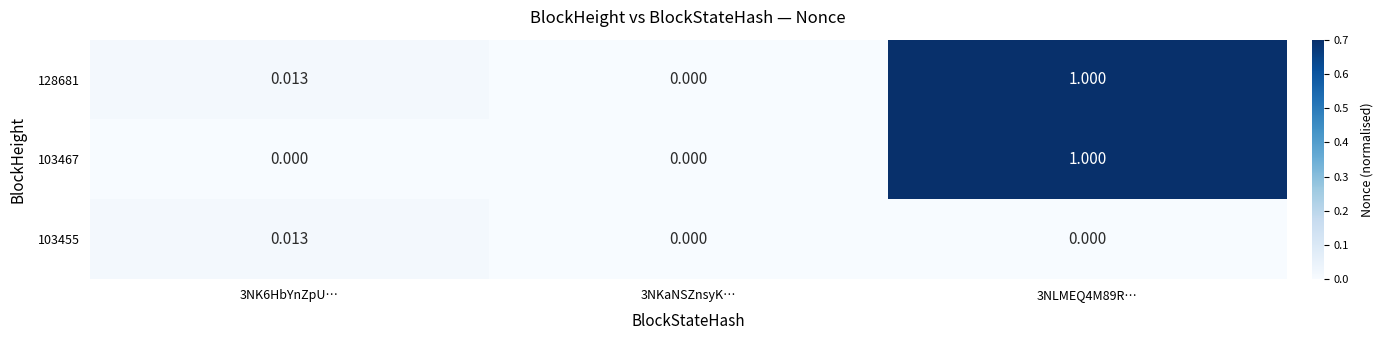

Which series has the largest total across all categories?

128681